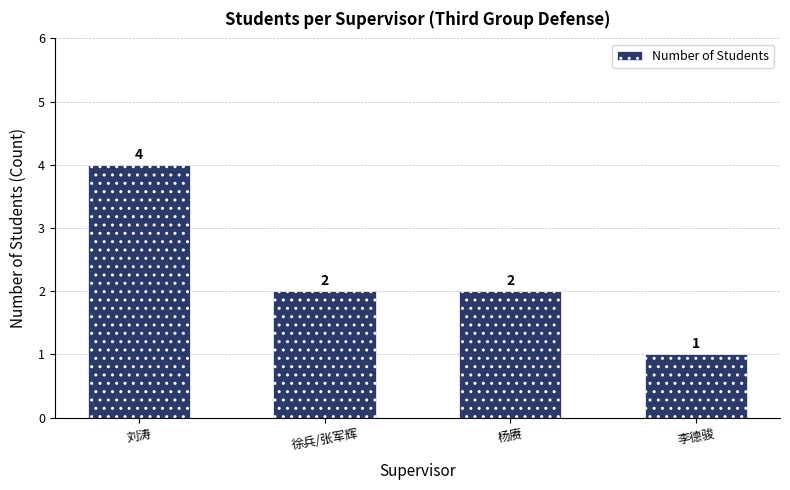

What is the approximate value at 刘涛?

4